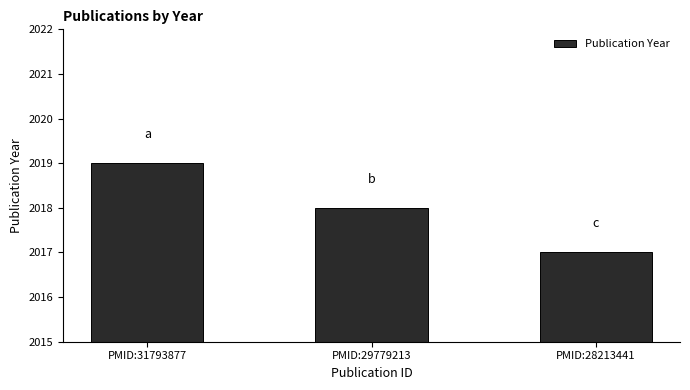

Reading left to right, extract all data points from this chart.

2019	2018	2017